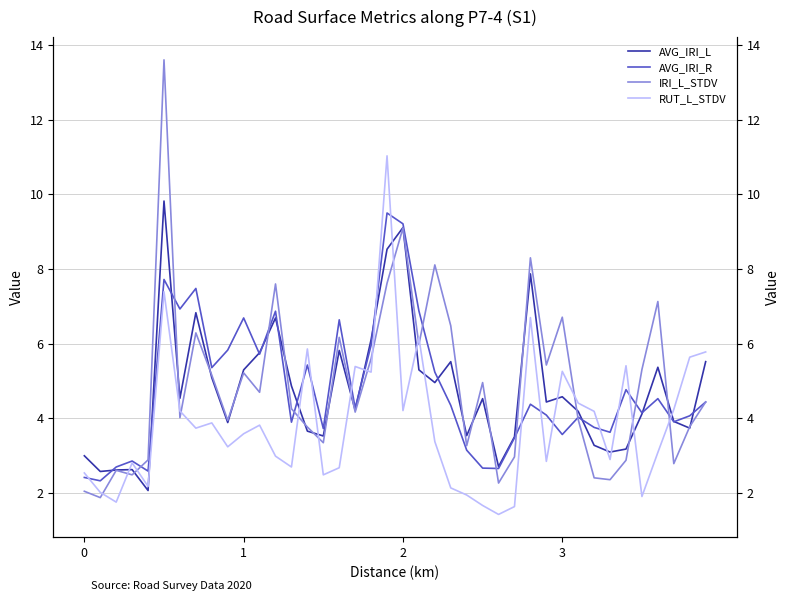

What is the average value of the AVG_IRI_R series?

4.8